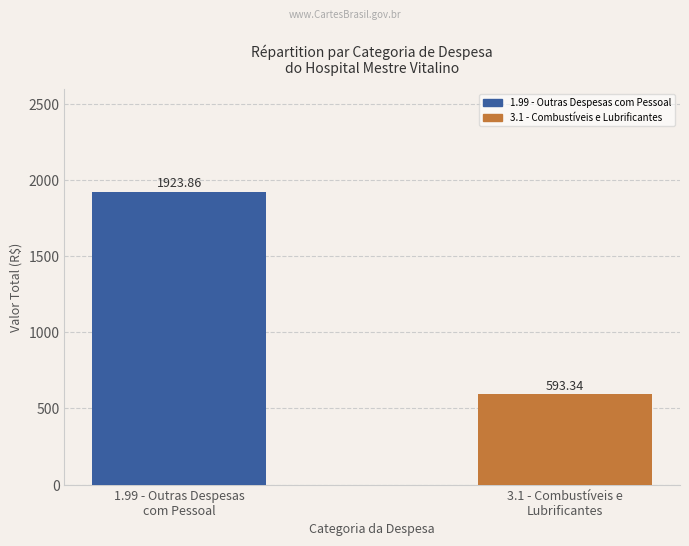

Reading left to right, transcribe all the data shown in this chart.

1923.9	593.3